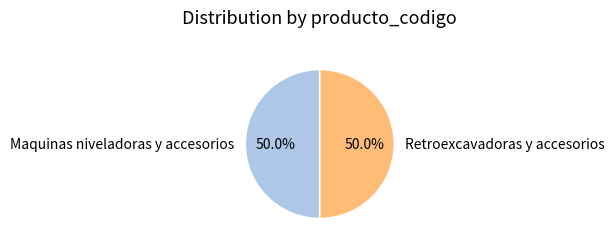

To the nearest percent, what percentage of the pie is Retroexcavadoras y accesorios?

50%